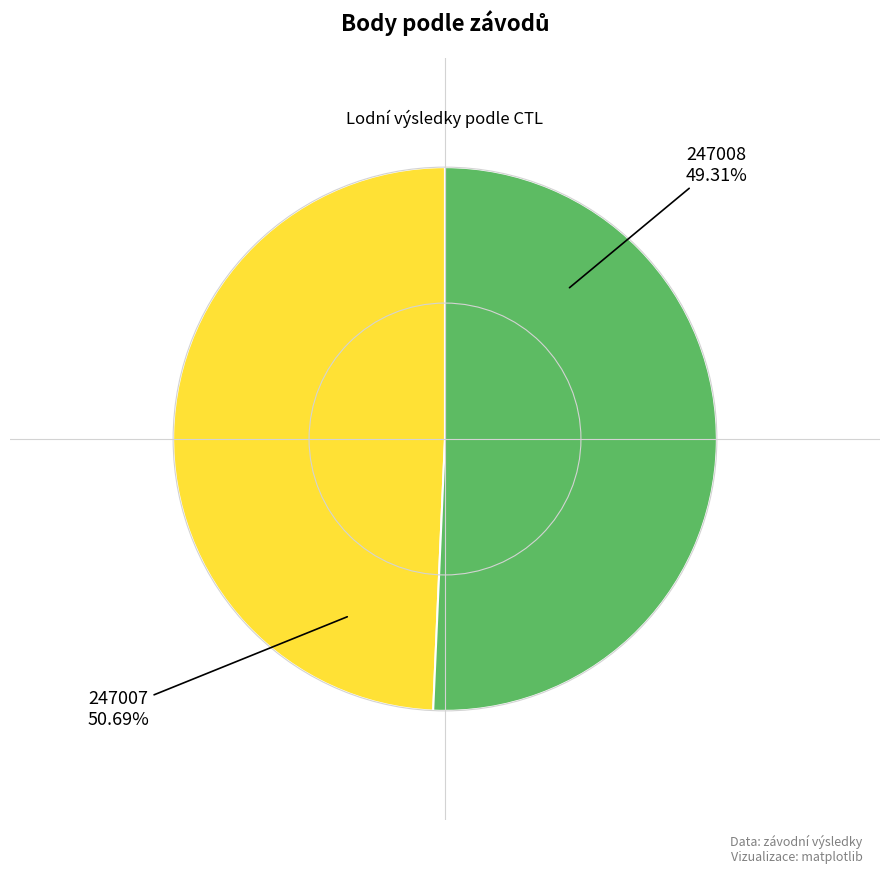

To the nearest percent, what is the difference between the 247008 and 247007 slice percentages?

1%